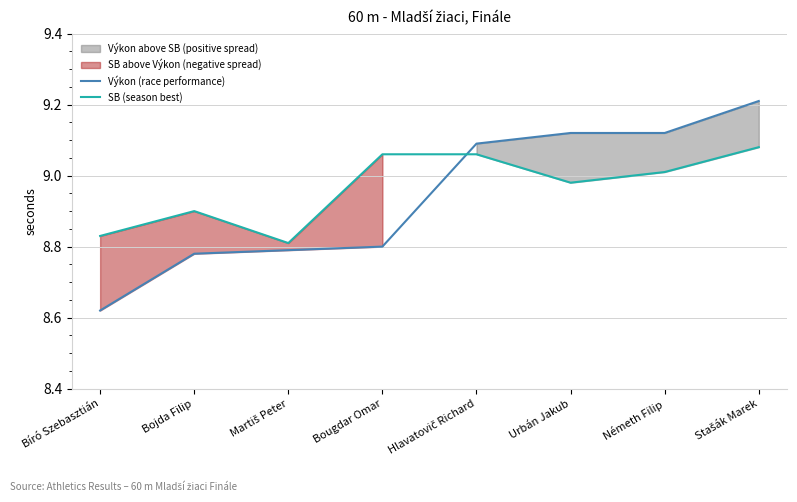

Which series has the largest total across all categories?

SB (season best)